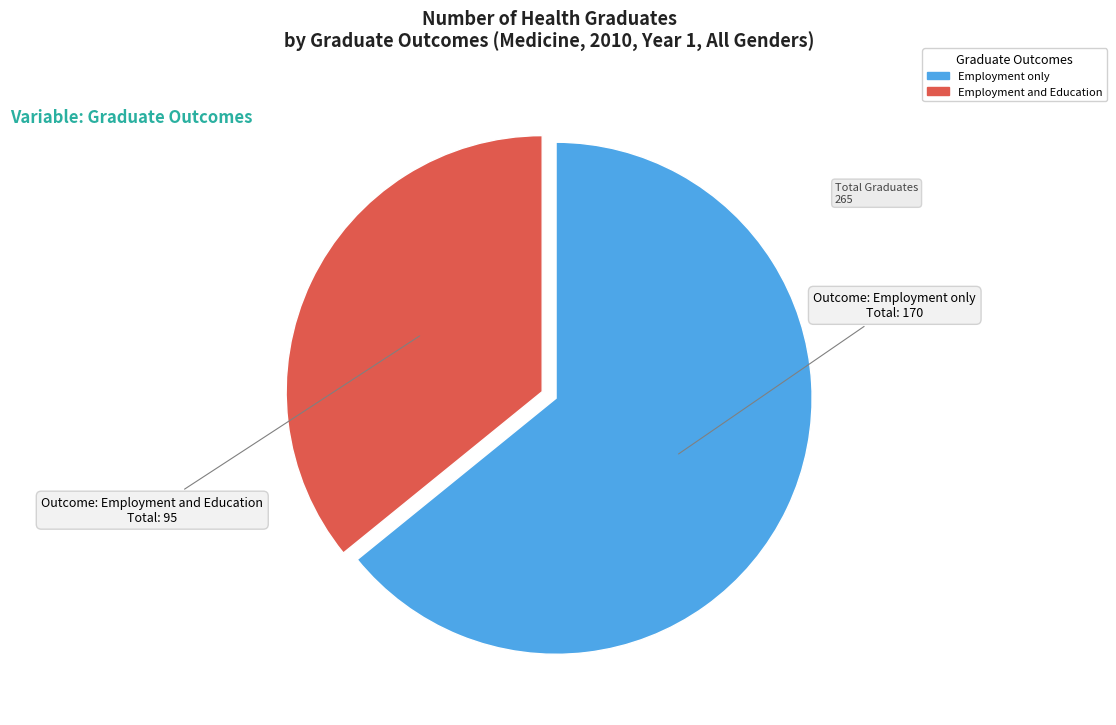

The Employment only slice represents 64% of the pie. True or false?

True